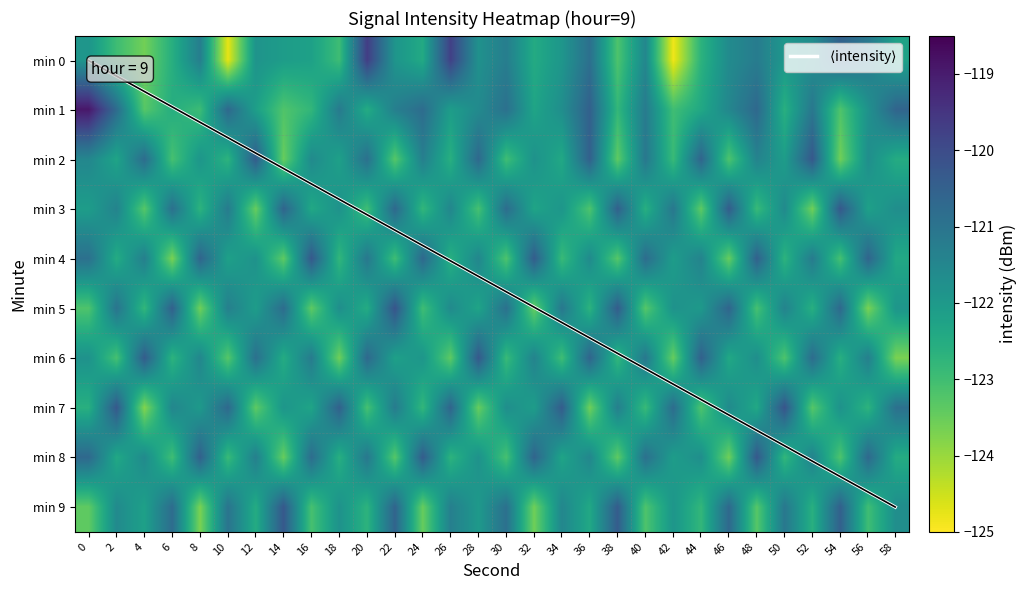

What is the difference between the maximum and minimum values in the 8 series?

3.3